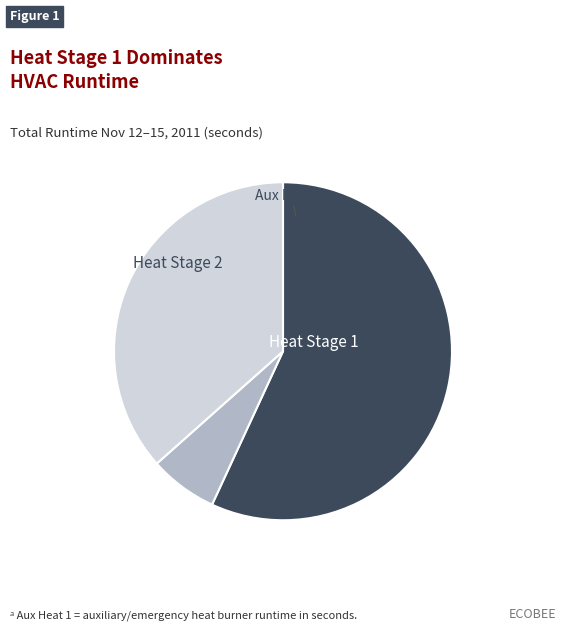

Is there a majority slice in this chart?

Yes